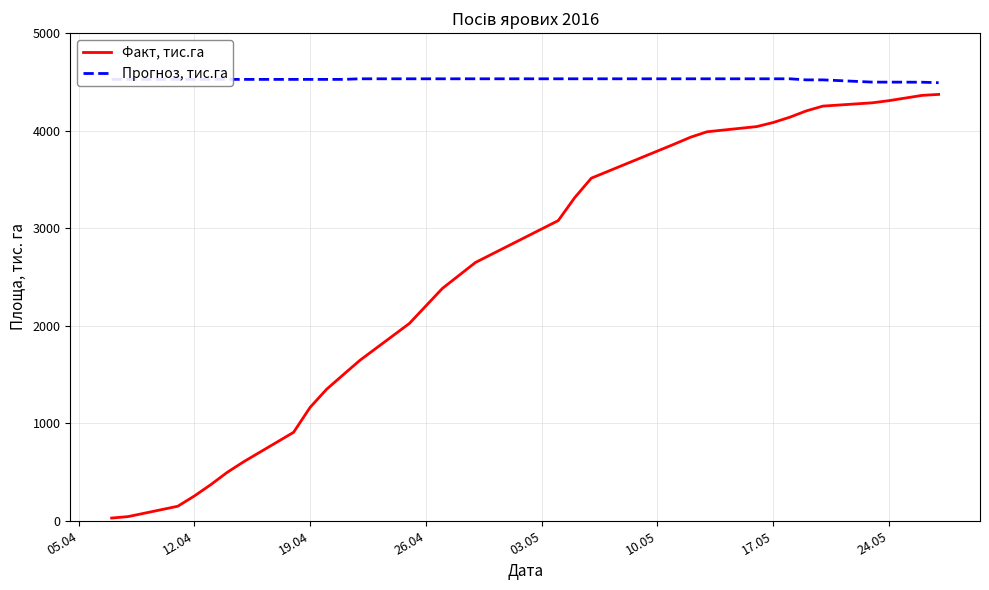

True or false: Прогноз, тис.га and Факт, тис.га cross at least once.

False